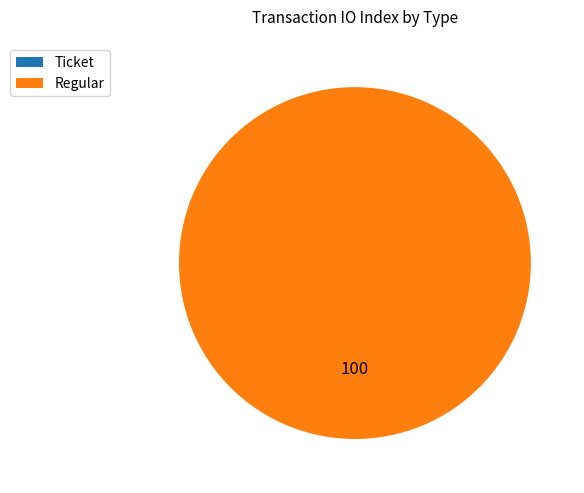

Does Ticket represent more than half of the total?

No